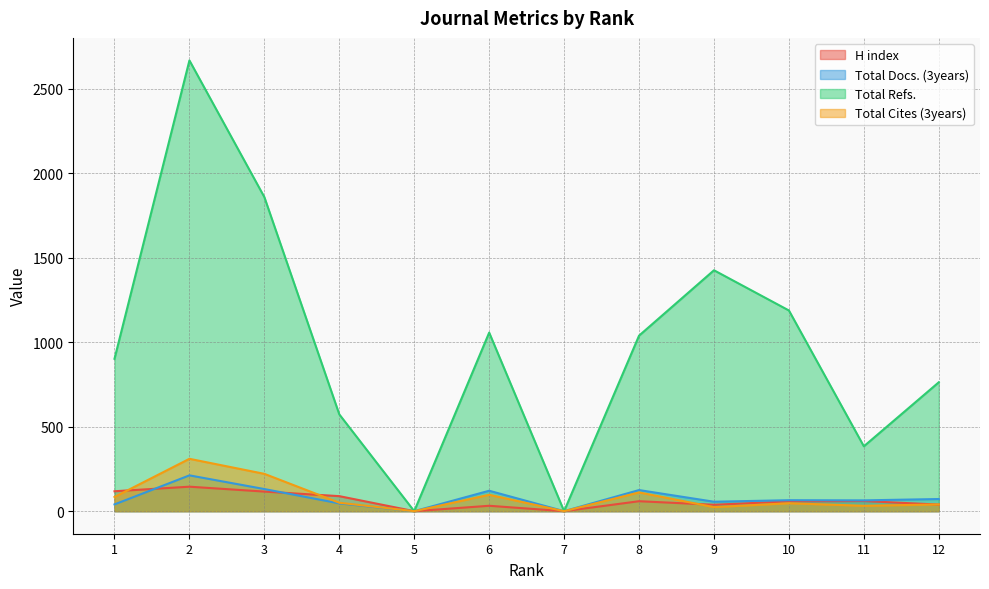

Count the number of categories in the chart.

12